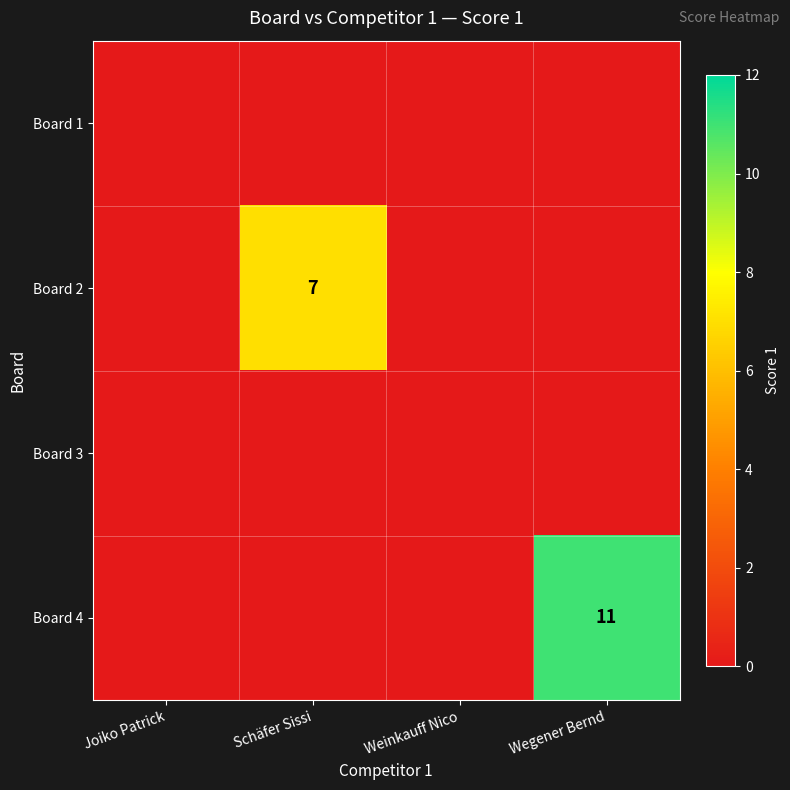

The Board 4 series shows 3 at Wegener Bernd. True or false?

False